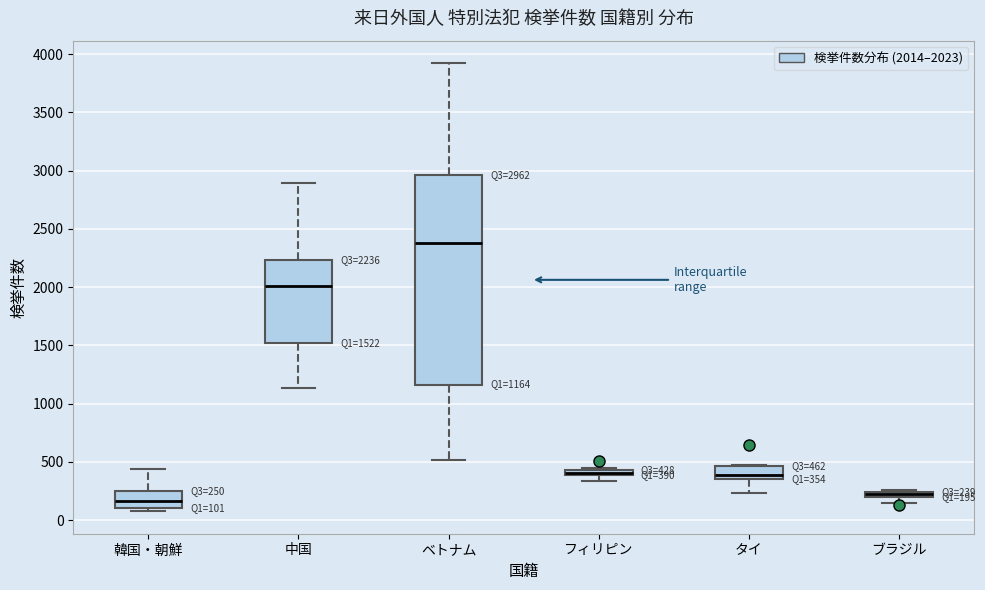

Which box is the tallest, from its lower edge to its upper edge?

ベトナム